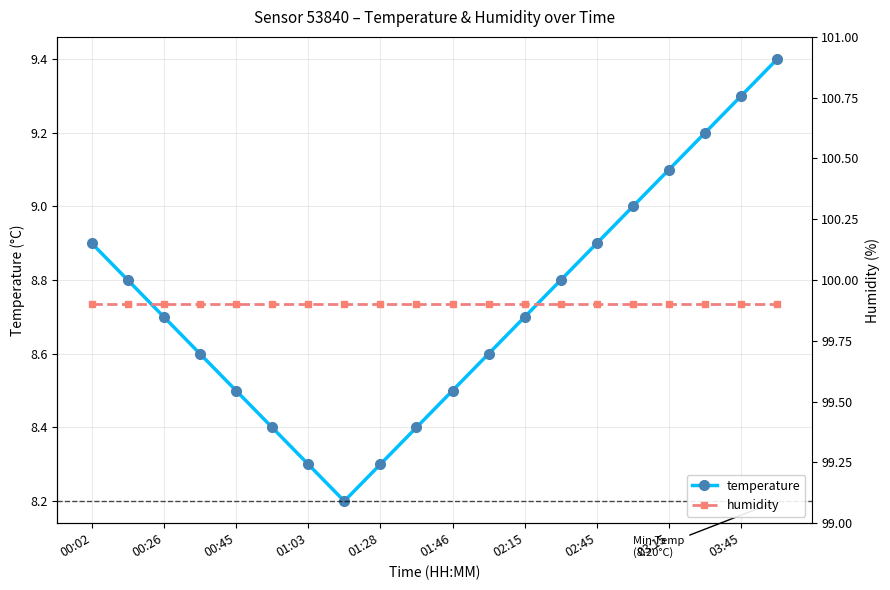

True or false: temperature and humidity cross at least once.

False